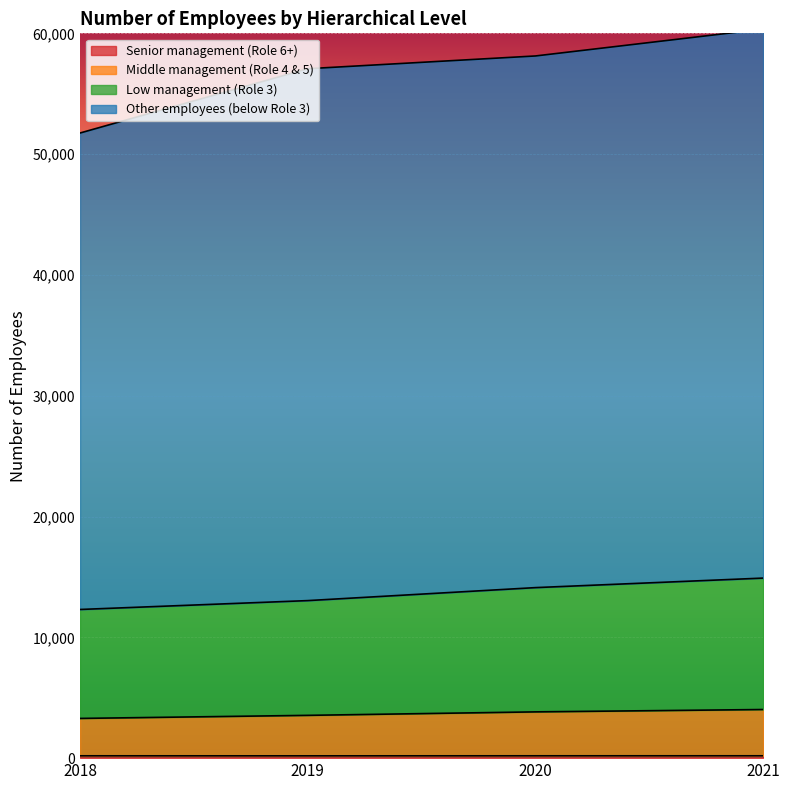

At which category is the sum across all series the highest?

2021